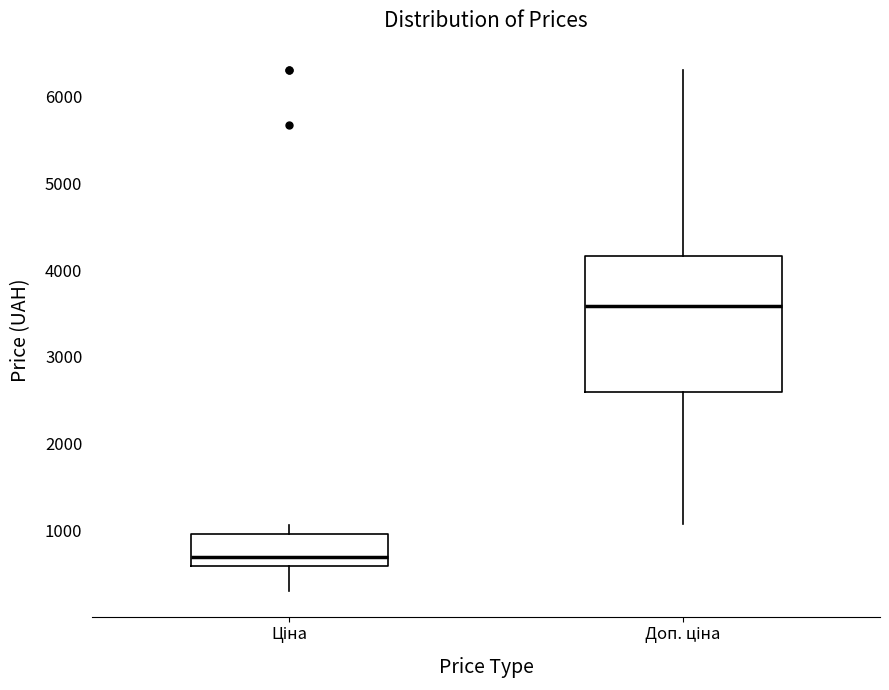

Which box is the tallest, from its lower edge to its upper edge?

Доп. ціна